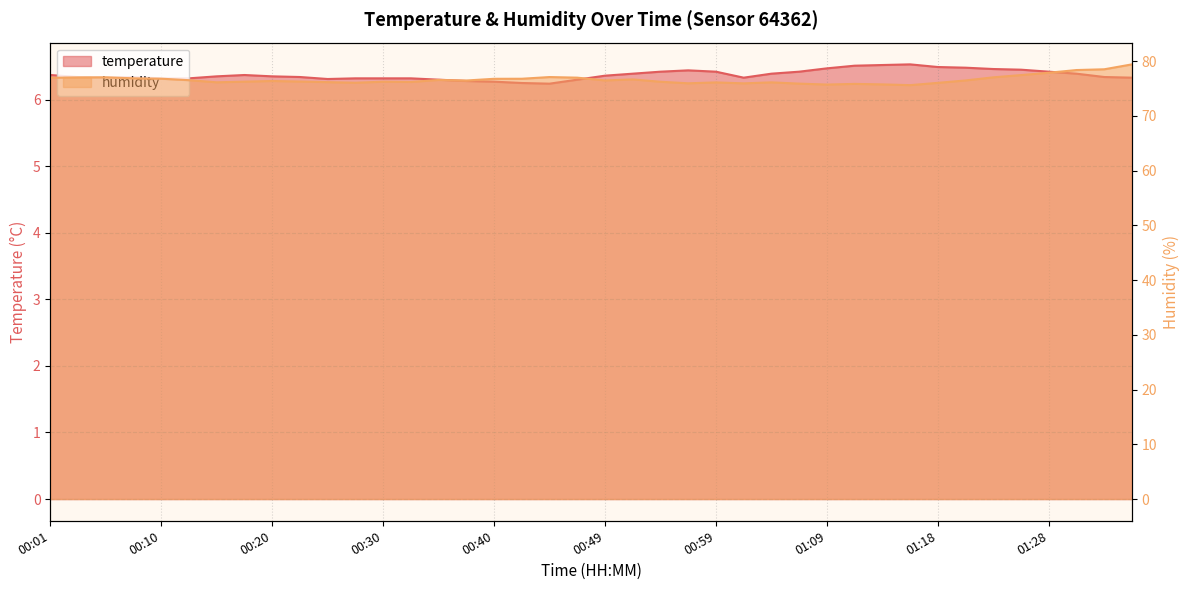

What is the label of the 23rd point from the right?

00:42